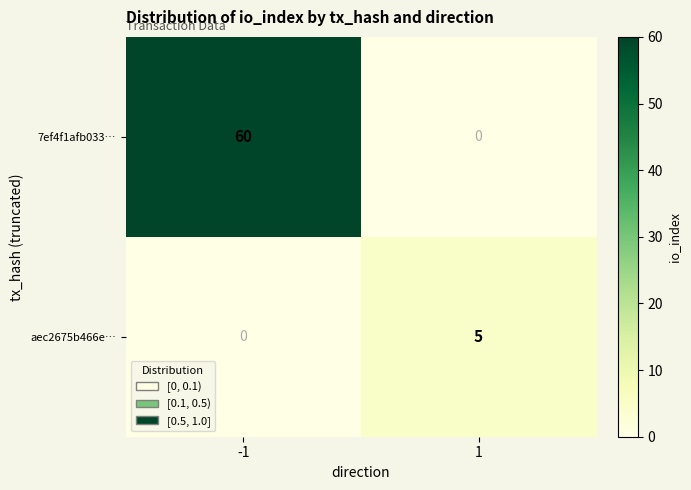

What is the difference between the aec2675b466e… values at 1 and -1?

5